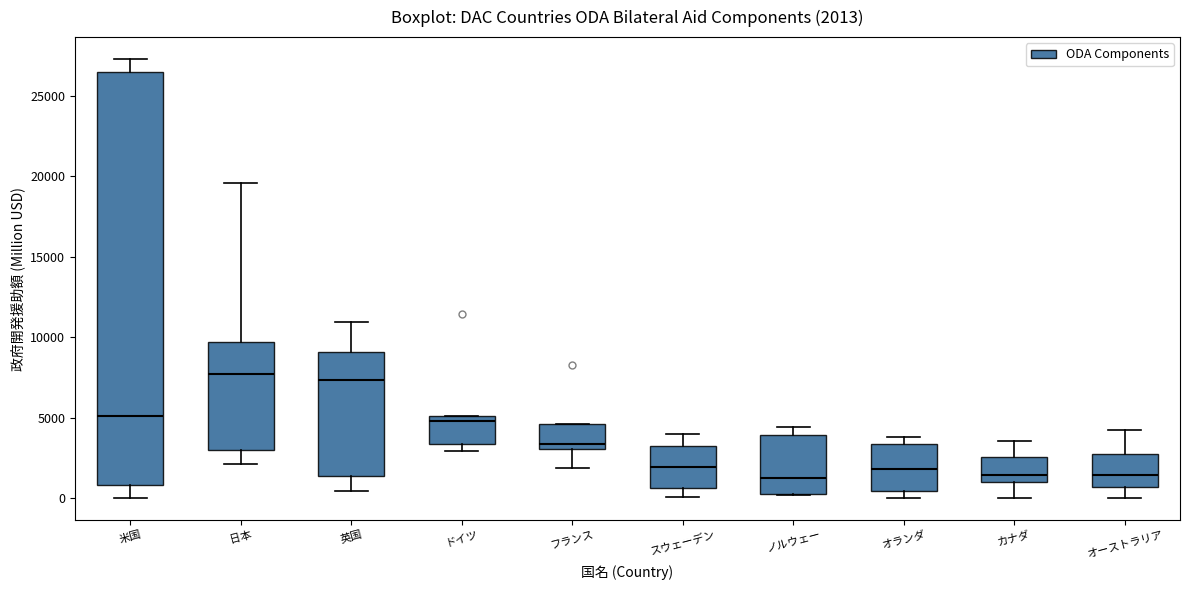

Comparing the boxes themselves (not the whiskers), which one is the tallest?

米国